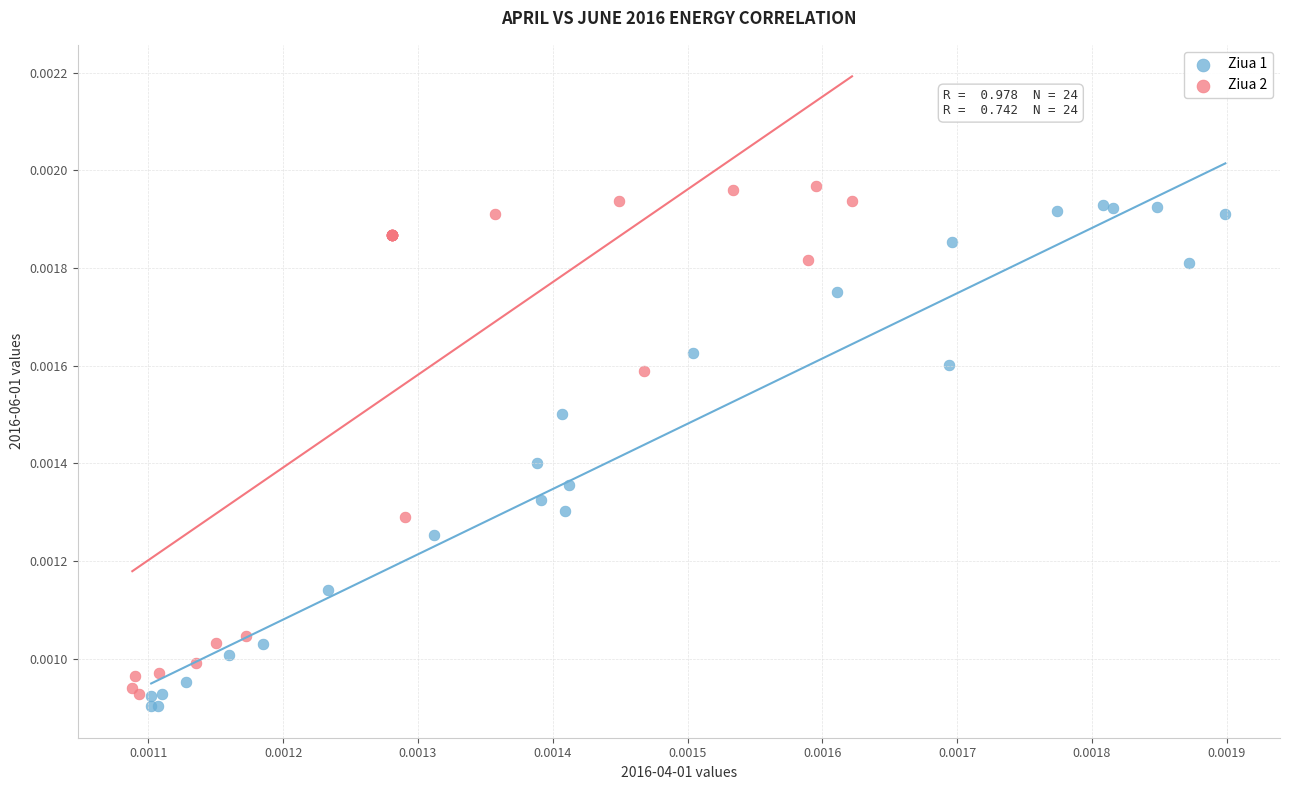

Which series has the widest spread of Y values?

Ziua 2